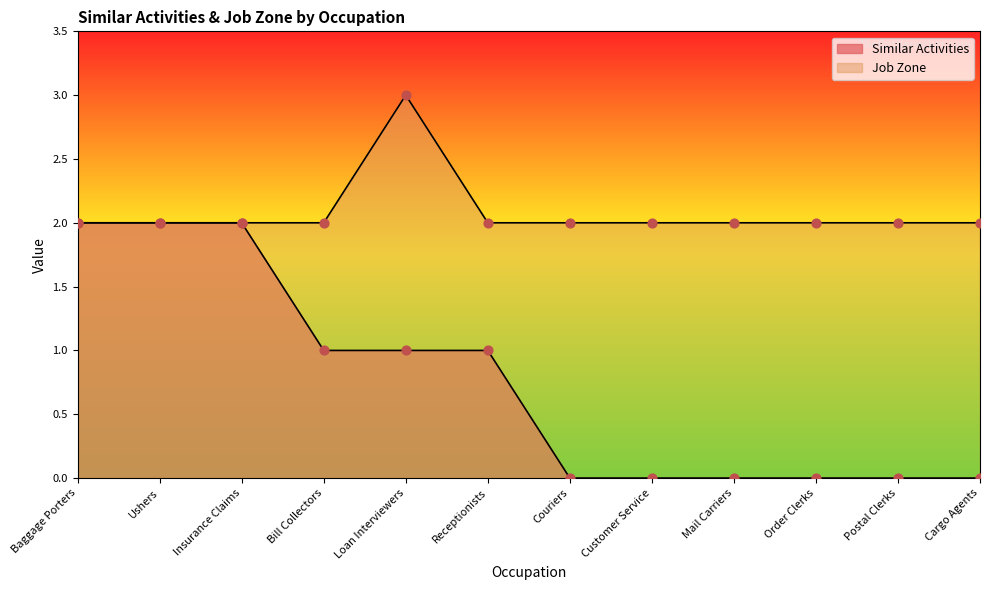

Which series reaches the minimum Y coordinate?

Similar Activities